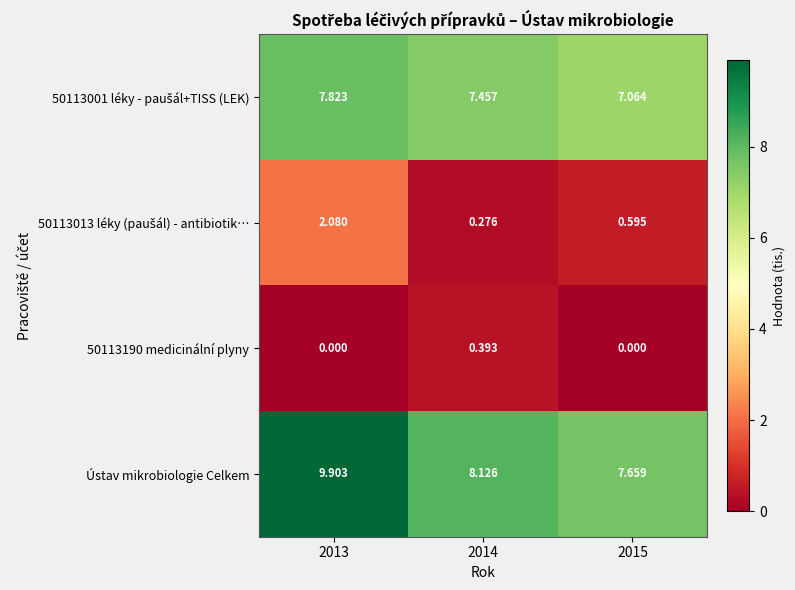

Which series has the largest total across all categories?

Ústav mikrobiologie Celkem